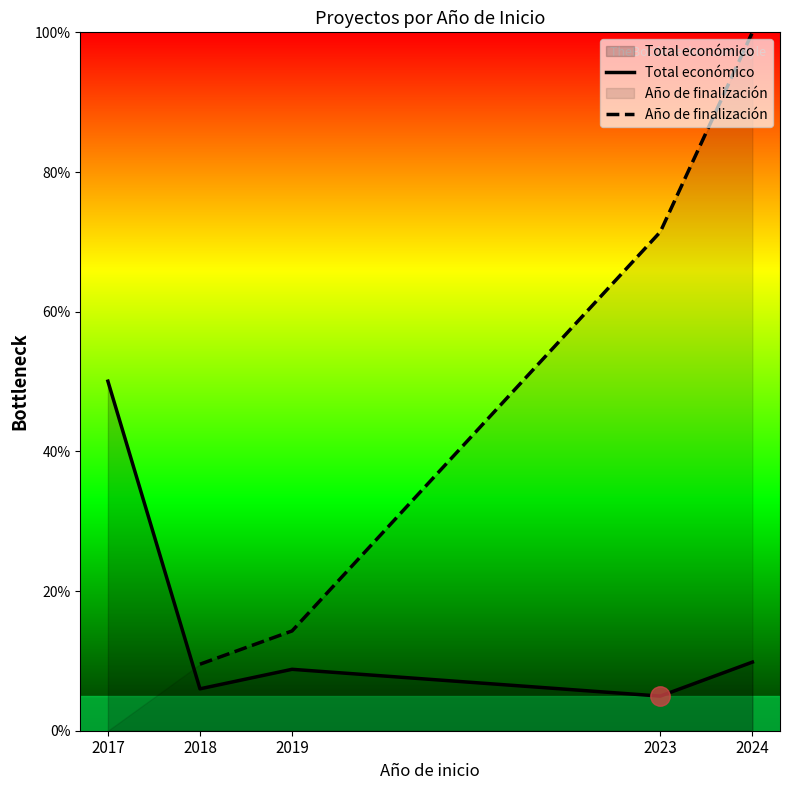

What are all the series names shown in the legend?

Total económico, Año de finalización